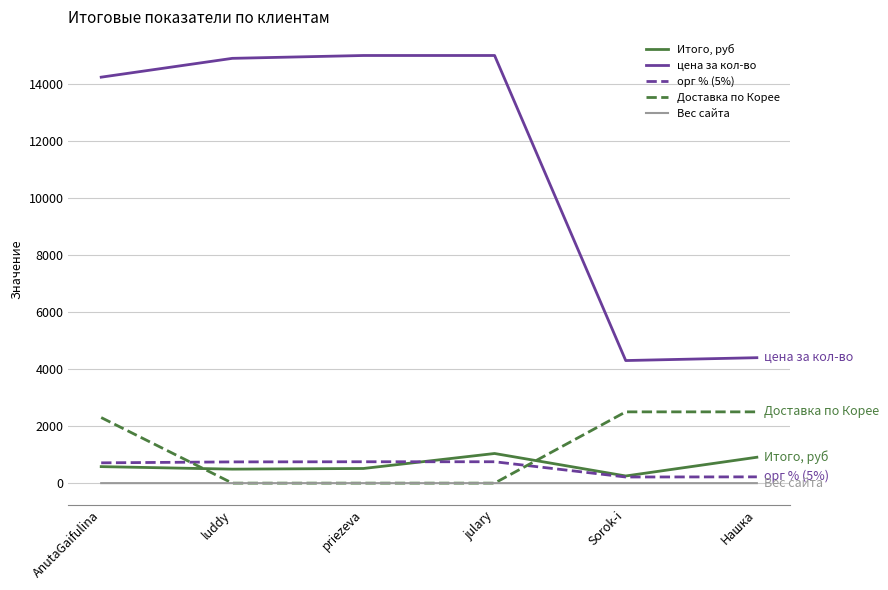

What position from the right is Sorok-i?

2